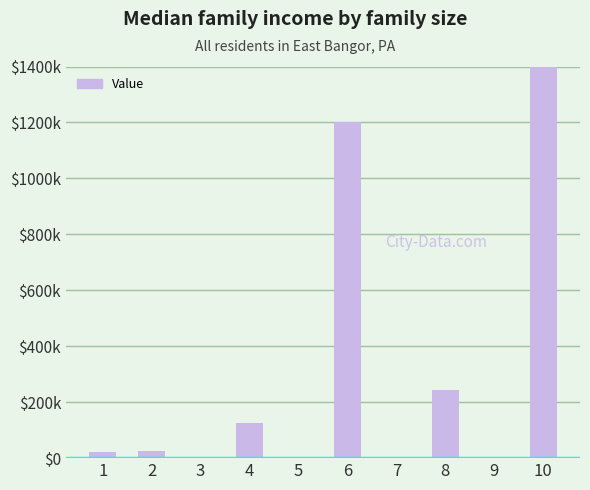

Is it true that the value at 2 is 33971?

False